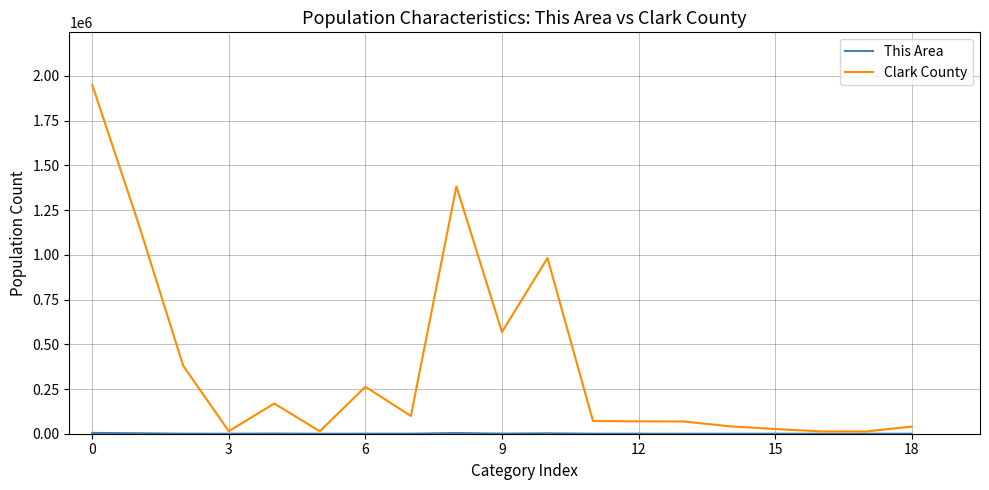

Which series has the largest total across all categories?

Clark County